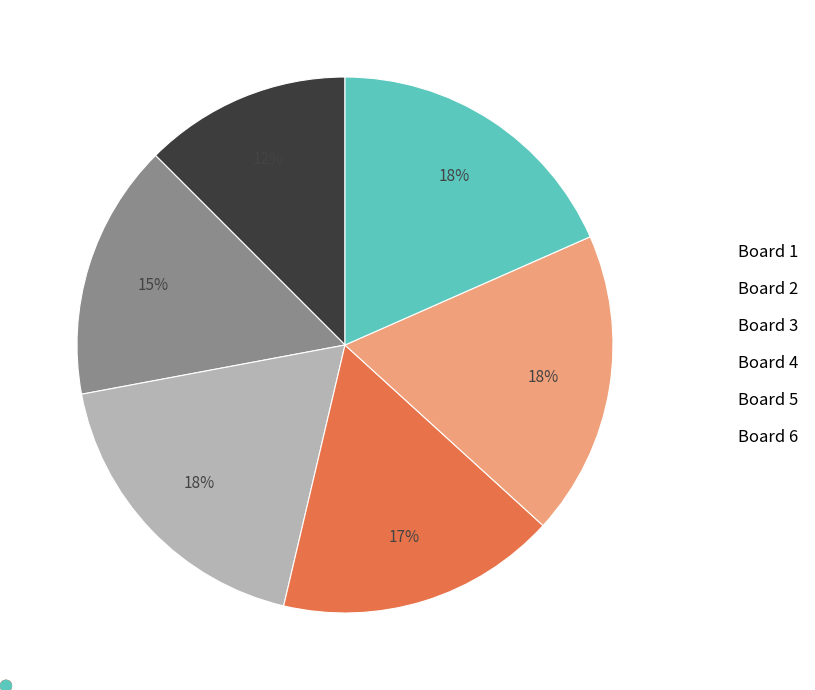

What is the smallest slice in the pie chart?

Board 1